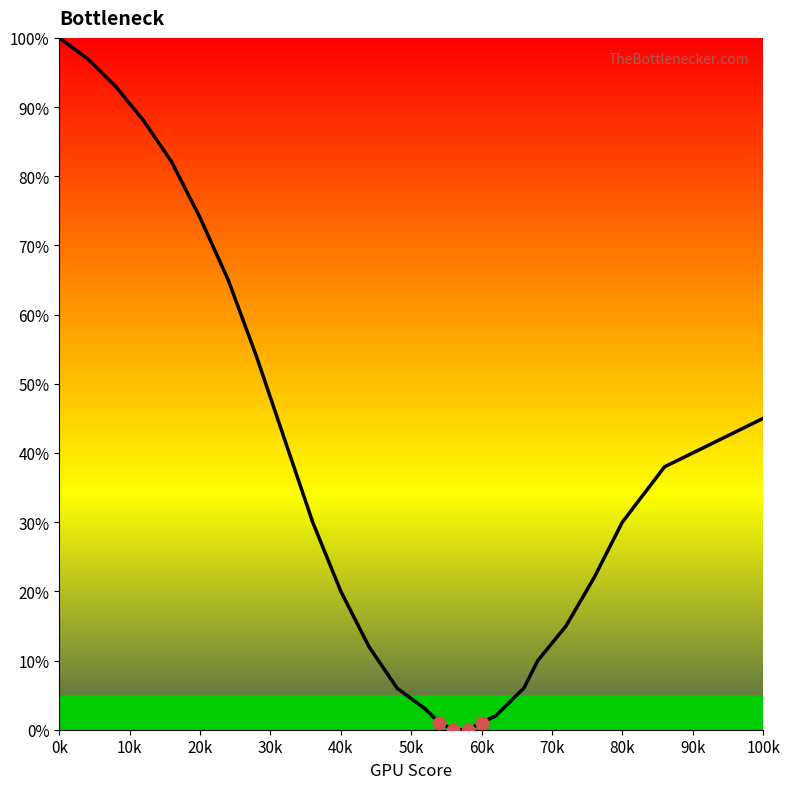

What is the difference between the maximum and minimum values?

100